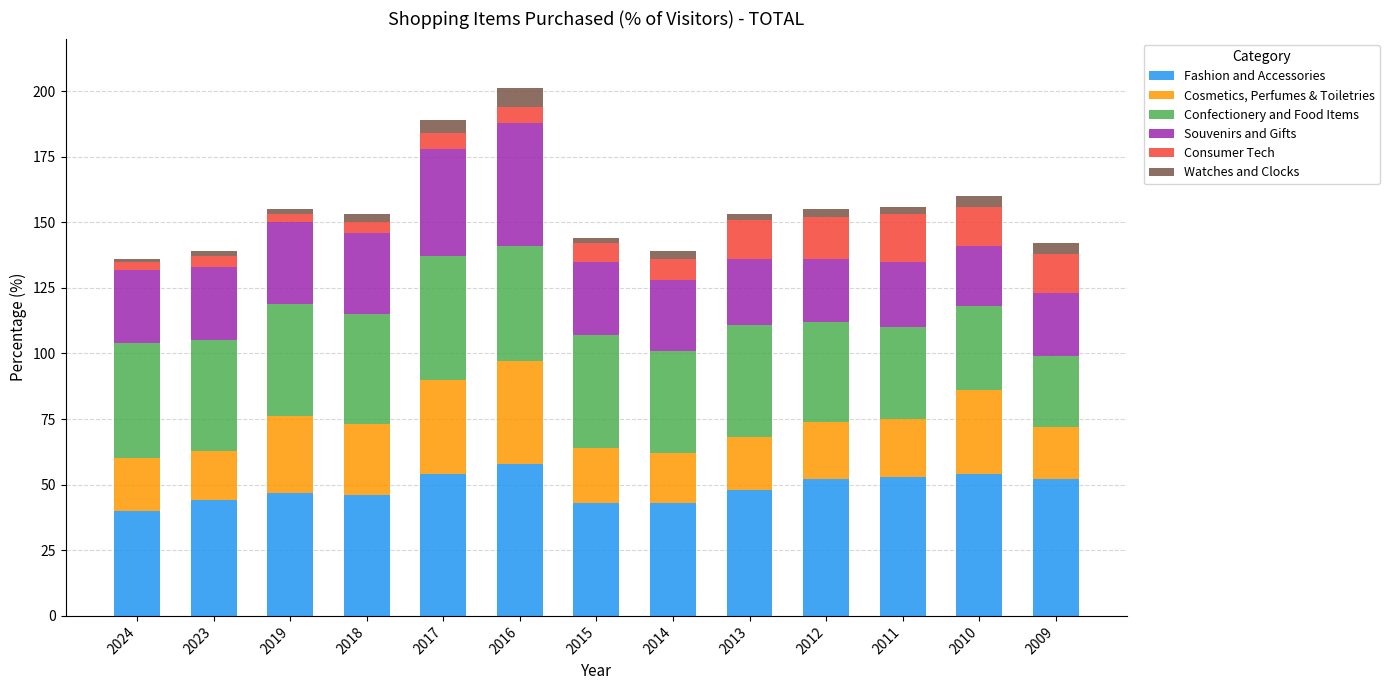

What is the sum of all Fashion and Accessories values?

634